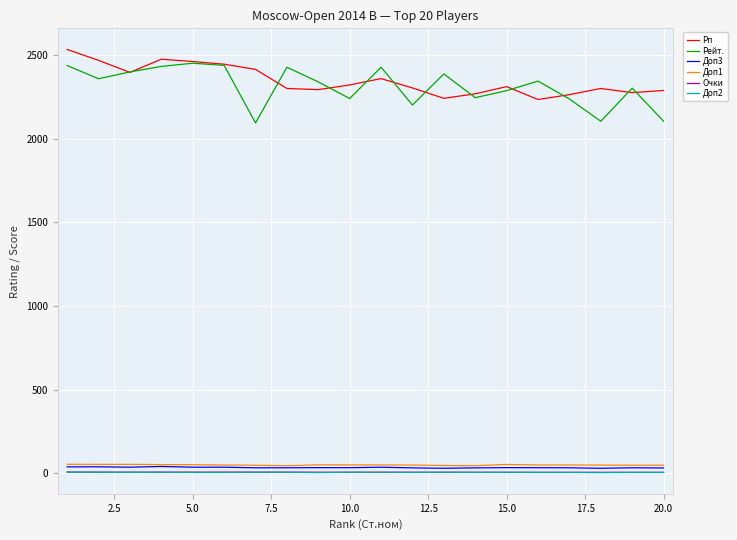

What is the maximum value shown in the chart?

2534.0